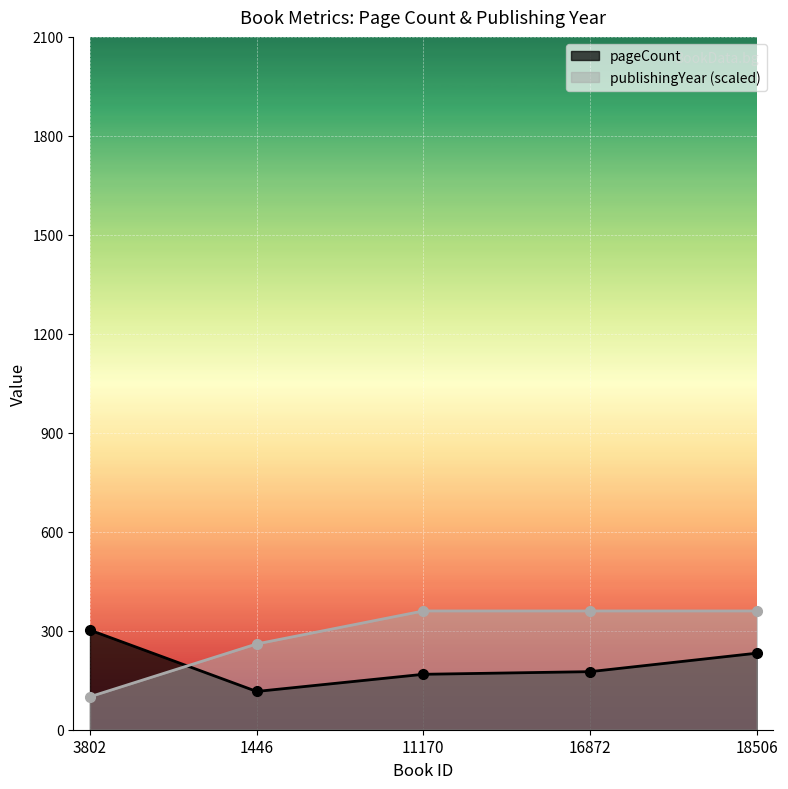

In pageCount, how many points are lower than both neighbors (excluding endpoints)?

1